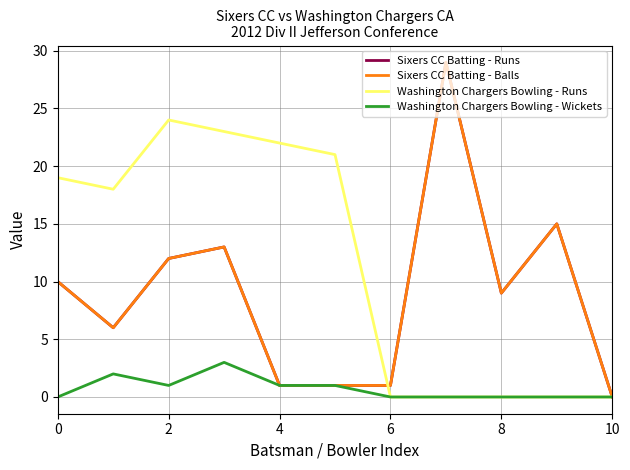

Does the chart display data point markers on the line(s)?

No